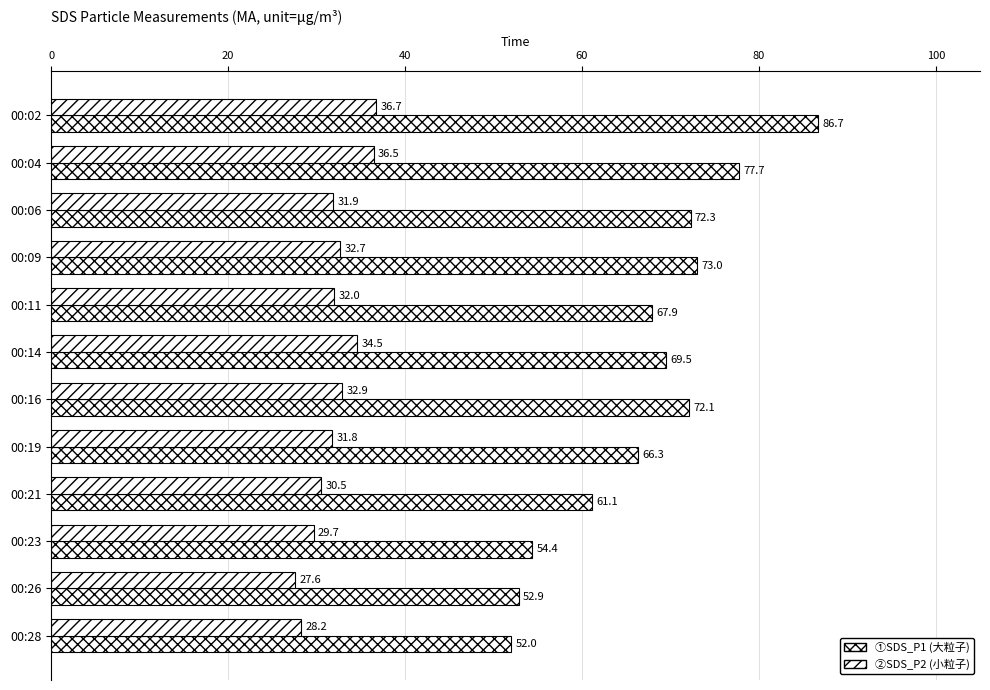

How many categories are shown in the chart?

12